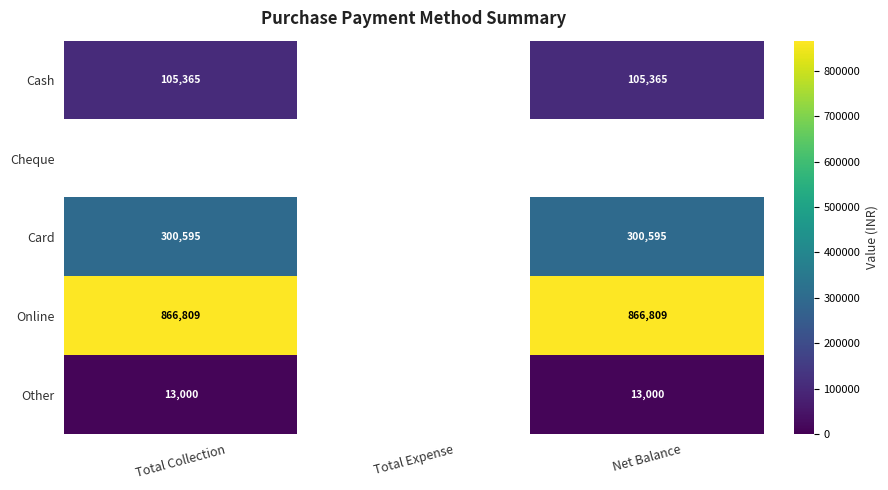

The Card series shows 300595 at Total Collection. True or false?

True